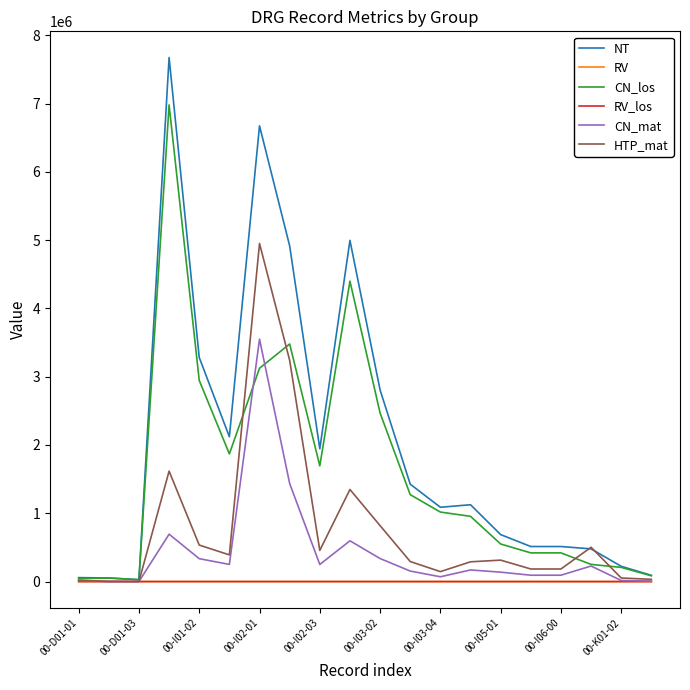

What is the greatest value displayed?

7673898.0